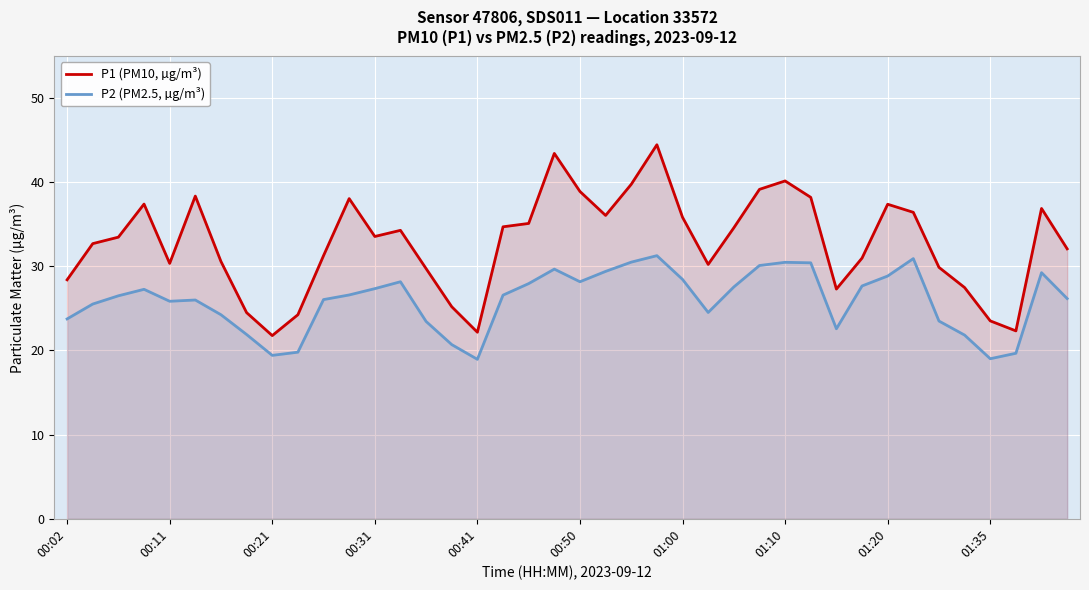

What is the greatest value displayed?

44.5